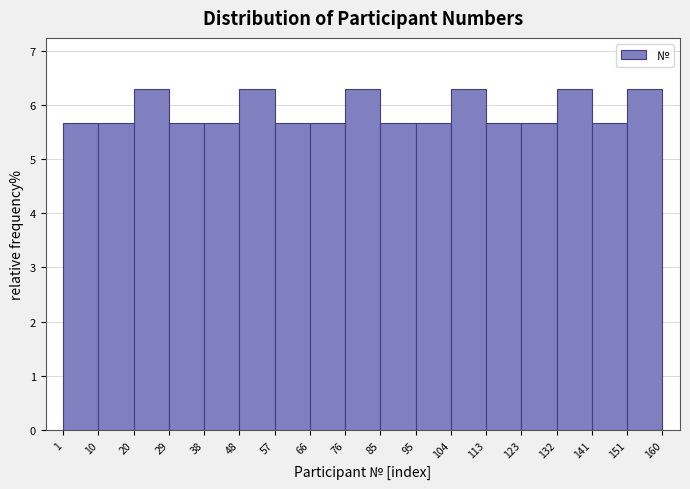

Reading left to right, list every bar in this chart as the range it spans on the x-axis followed by its height. The values are not printed on the chart, so give them approximately, as read against the axis.

1 to 10: 5.7
10 to 20: 5.7
20 to 29: 6.3
29 to 38: 5.7
38 to 48: 5.7
48 to 57: 6.3
57 to 66: 5.7
66 to 76: 5.7
76 to 85: 6.3
85 to 95: 5.7
95 to 104: 5.7
104 to 113: 6.3
113 to 123: 5.7
123 to 132: 5.7
132 to 141: 6.3
141 to 151: 5.7
151 to 160: 6.3